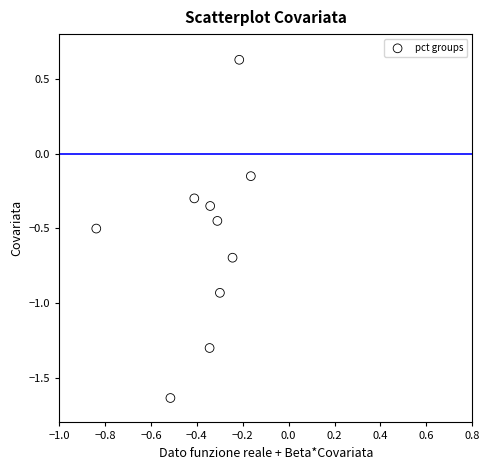

What is the range of X values (max minus min)?

0.7